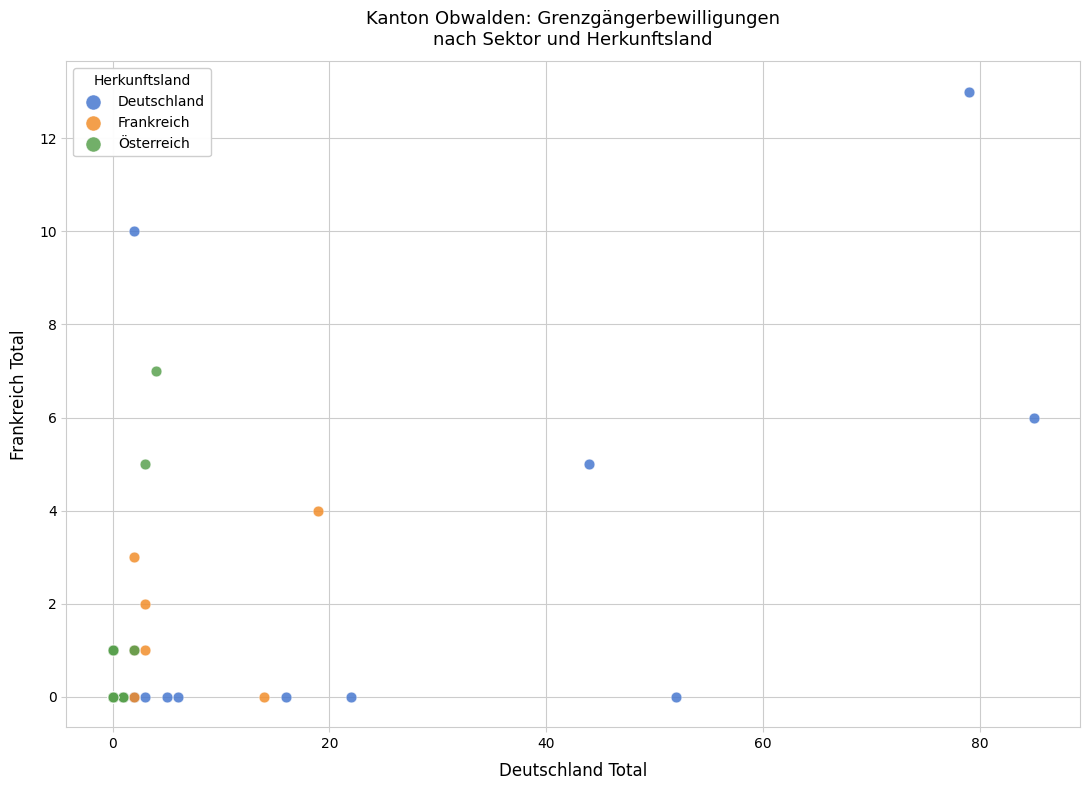

What are all the series names shown in the legend?

Deutschland, Frankreich, Österreich